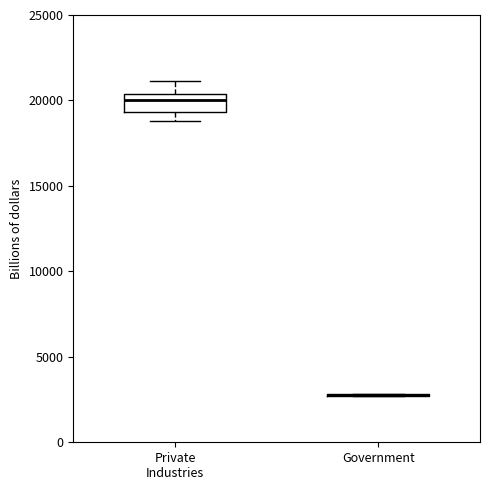

Which box is the tallest, from its lower edge to its upper edge?

Private Industries